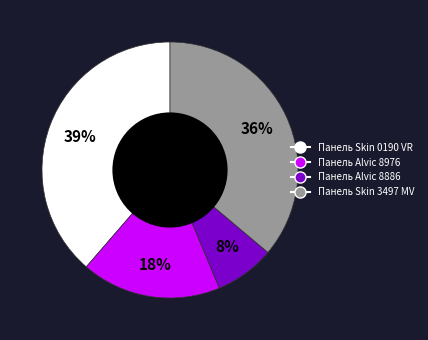

To the nearest percent, what is the difference between the largest and smallest slice percentages?

31%